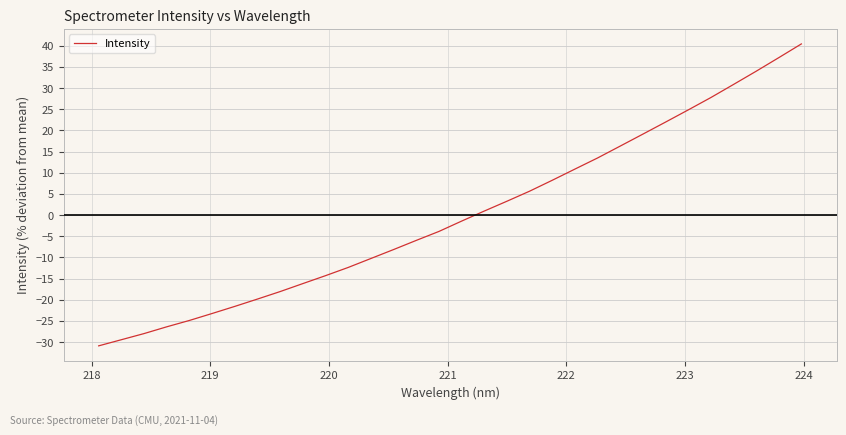

How many series are shown in this chart?

1